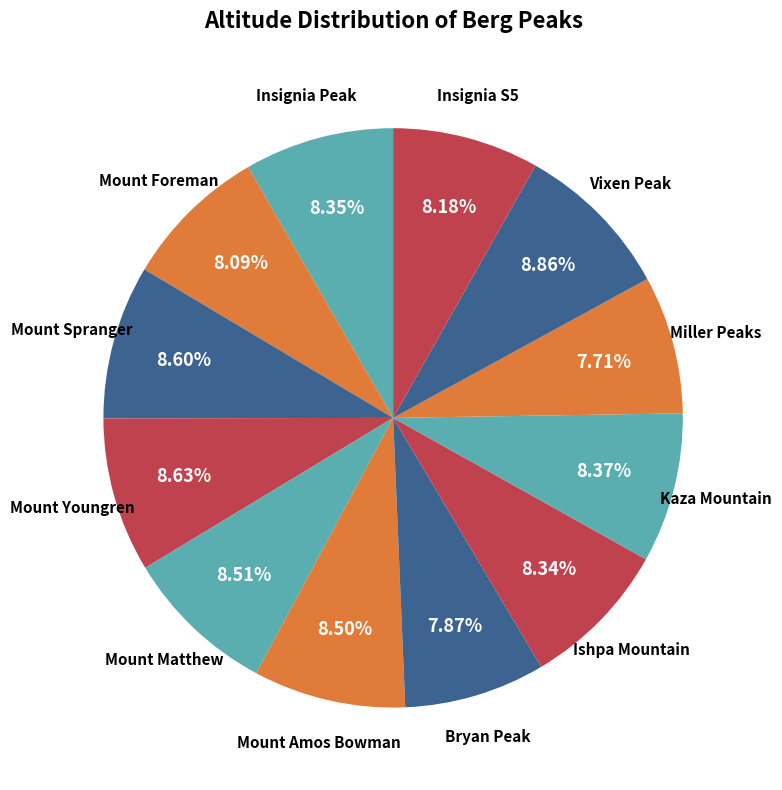

What is the ratio of the value at Mount Spranger to the value at Mount Matthew?

1.0